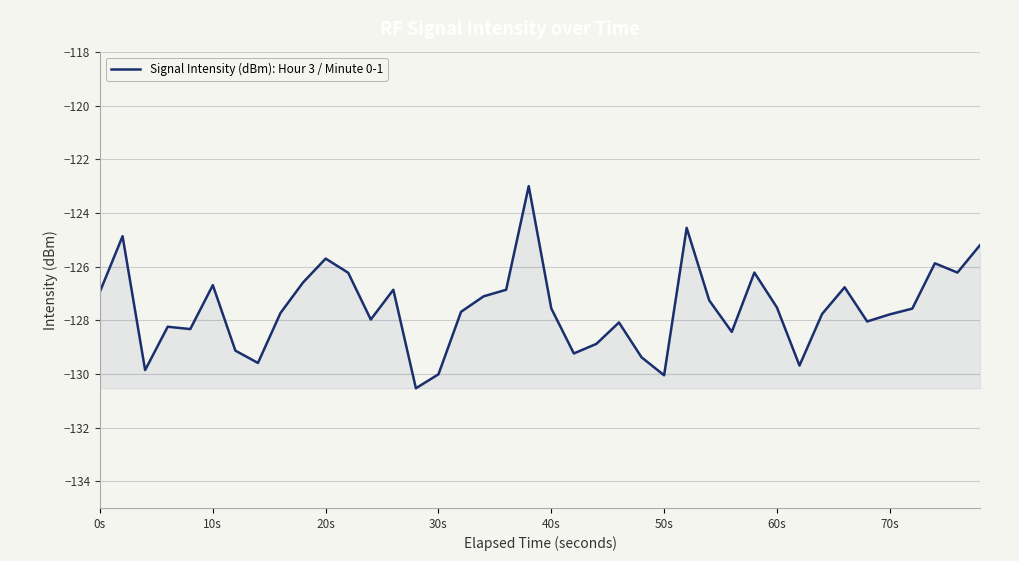

What is the greatest value displayed?

-123.0